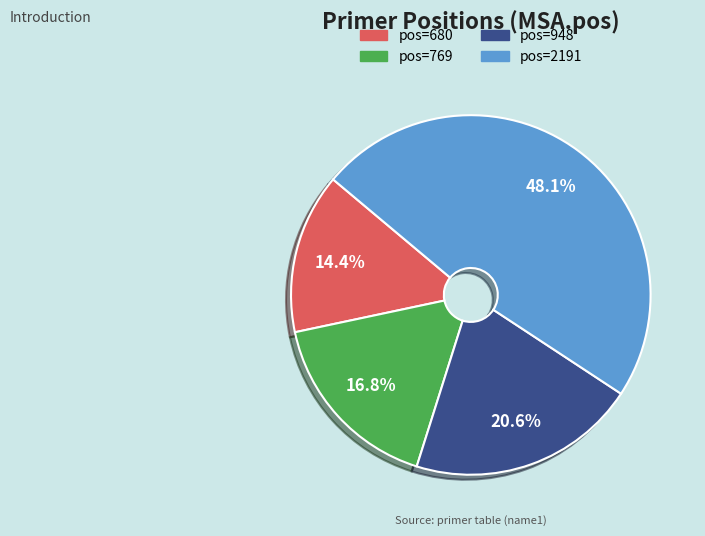

How many segments does this pie chart have?

4